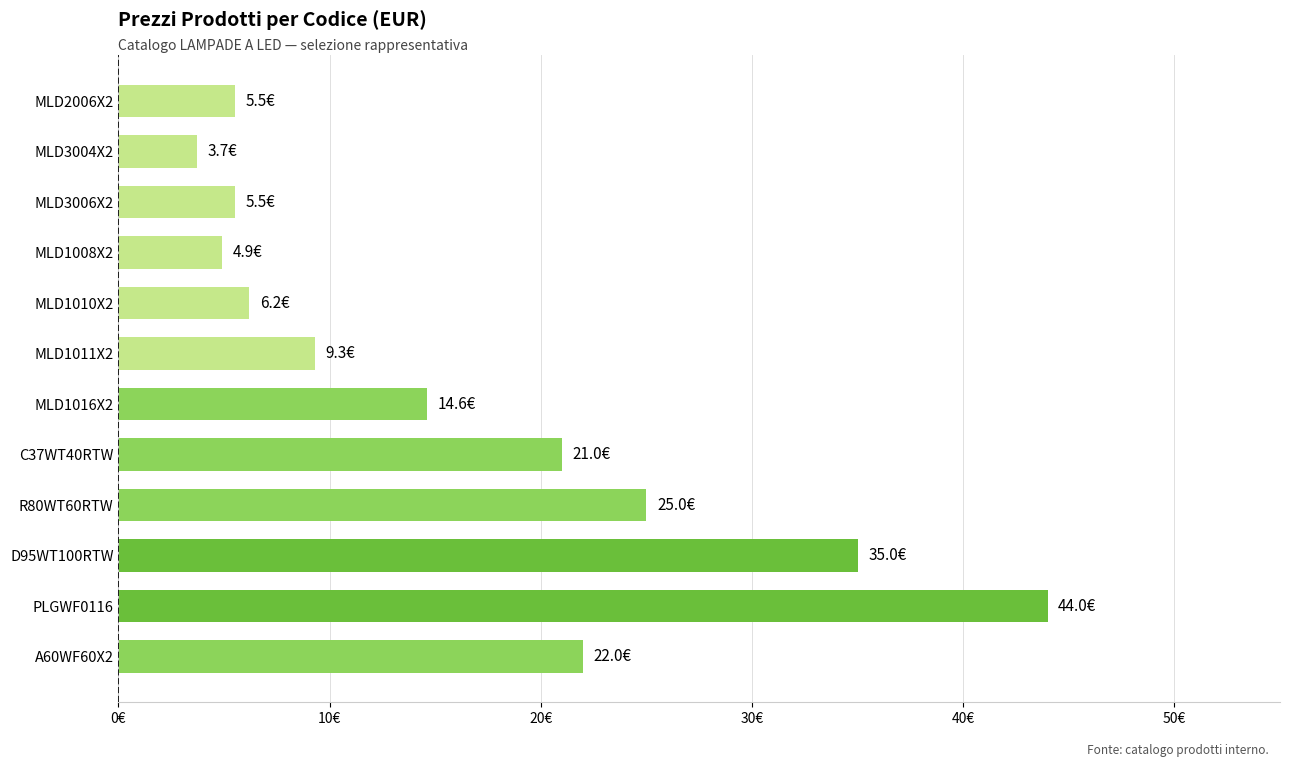

What is the difference between the maximum and second lowest values?

39.1